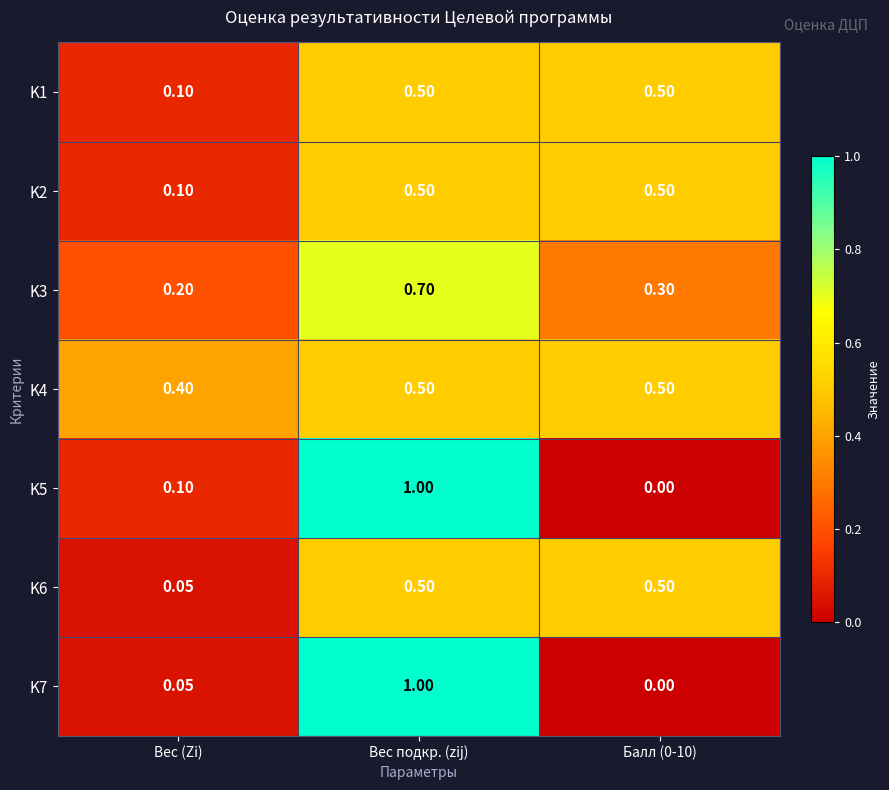

At which category is the sum across all series the highest?

Вес подкр. (zij)